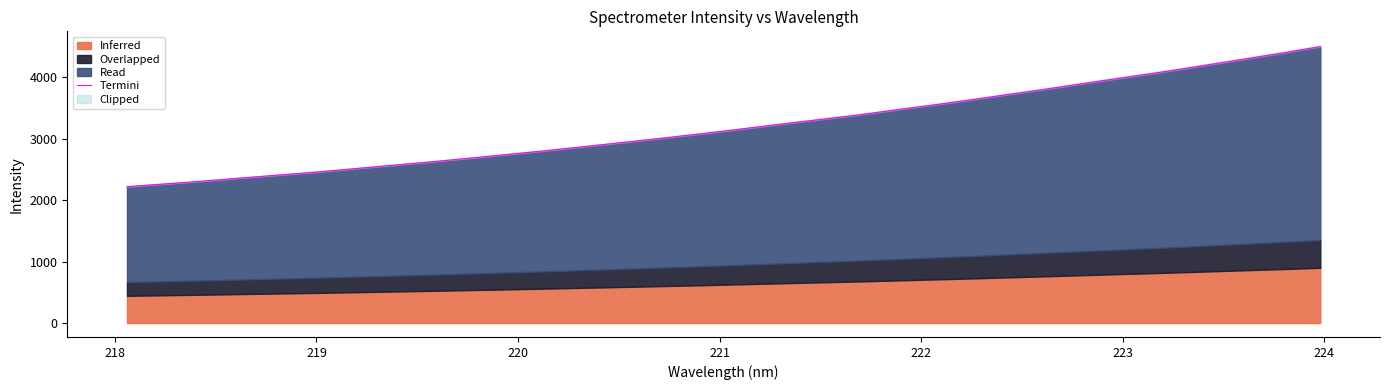

What position from the right is 220?

29